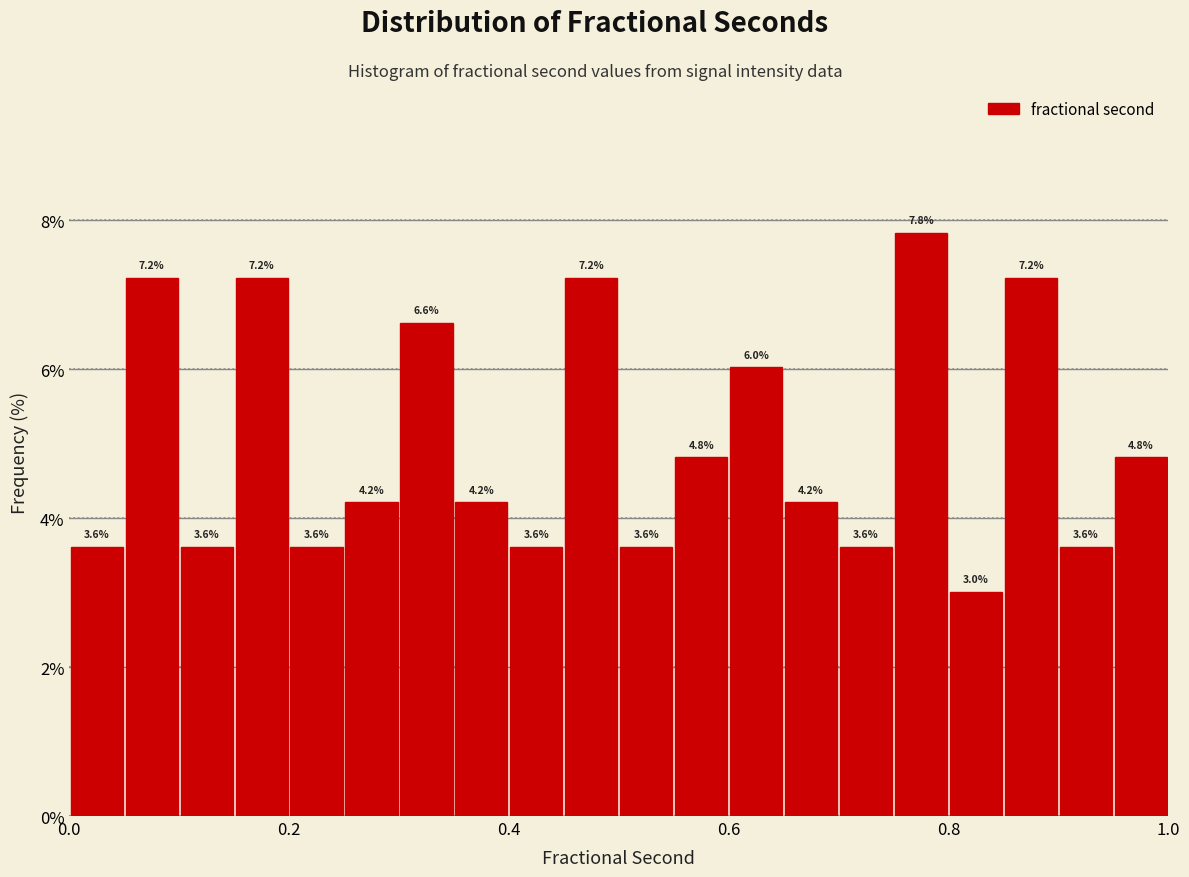

Around what value on the x-axis is the tallest bar? Give the approximate position of its centre, as read against the axis.

0.78